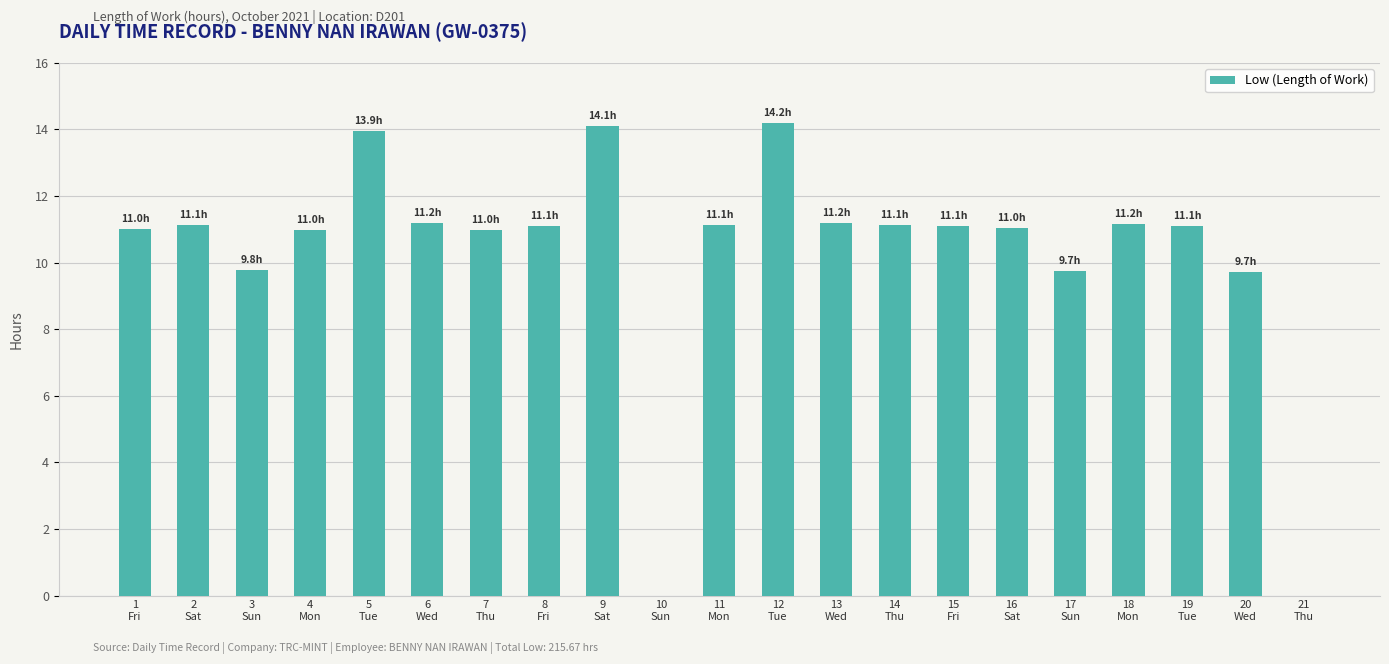

What is the greatest value displayed?

14.2